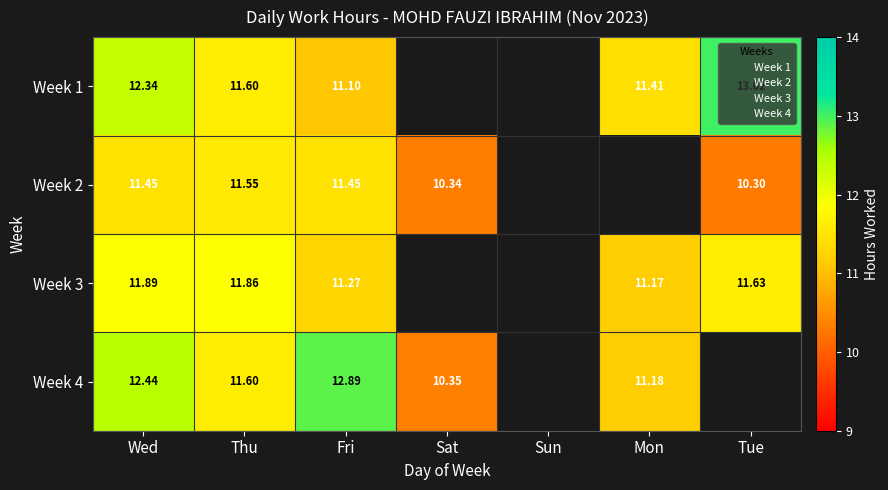

Between Thu and Fri, which series saw the biggest shift?

Week 4